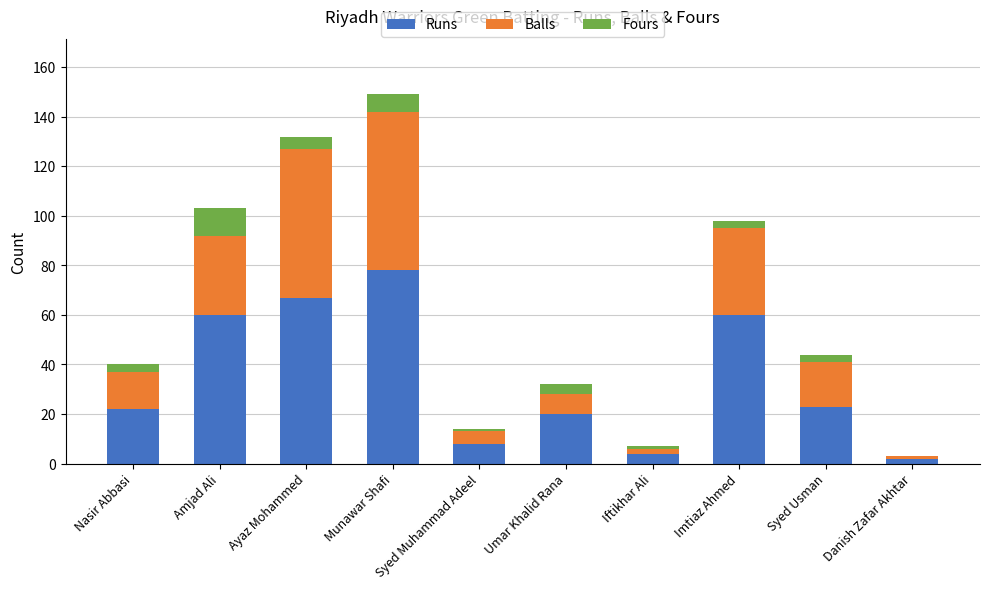

Which category has the highest value in the Runs series?

Munawar Shafi